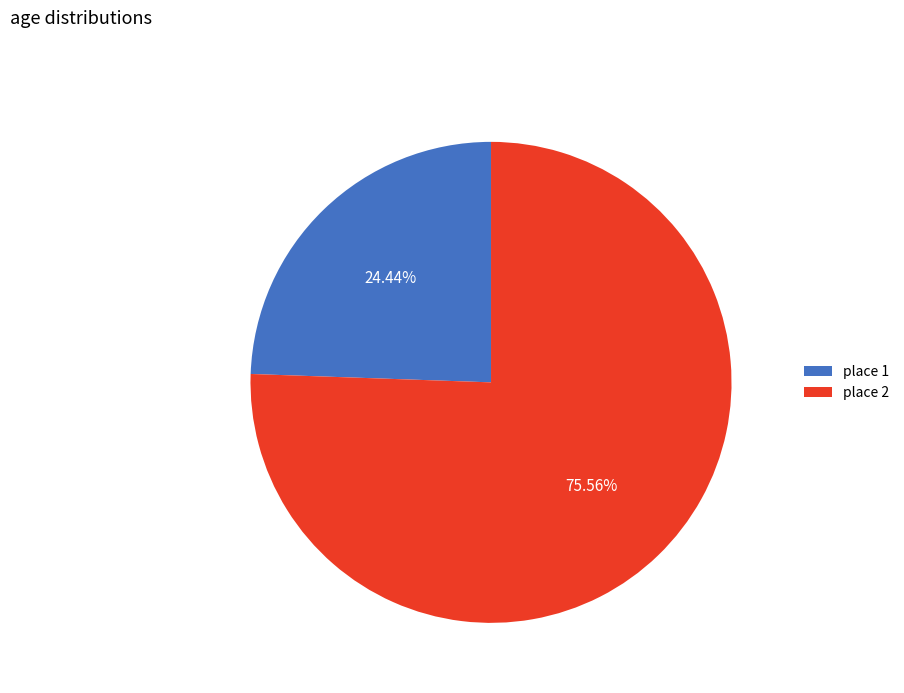

Which category accounts for the majority?

place 2